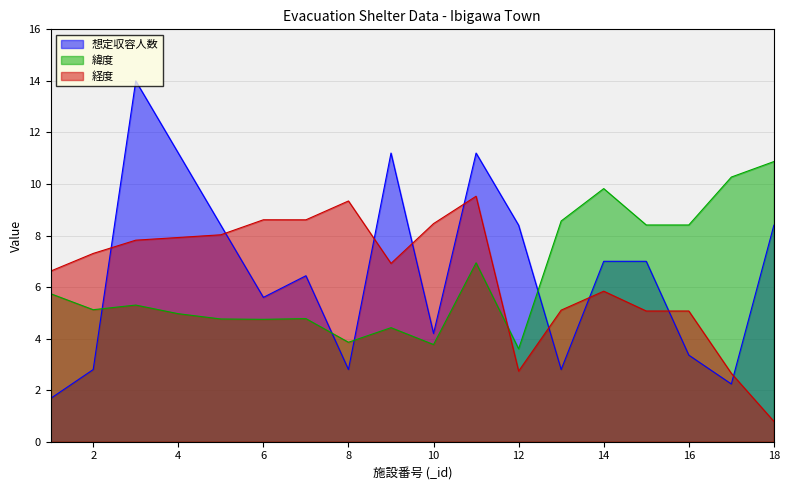

After their last crossing, which series has the higher values: 想定収容人数 or 経度?

想定収容人数